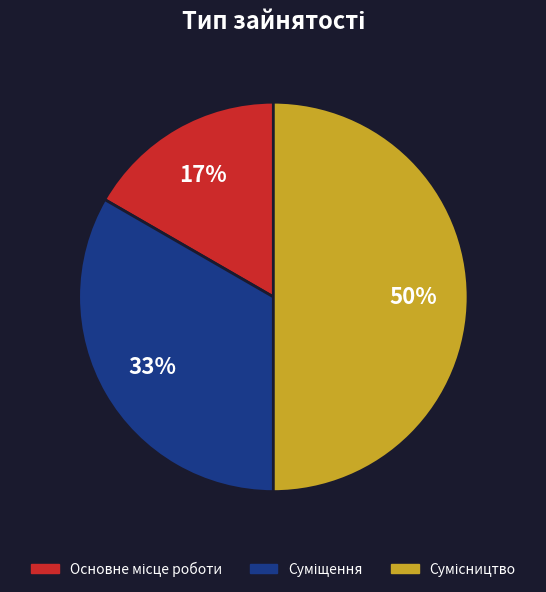

How many slices are in this pie chart?

3